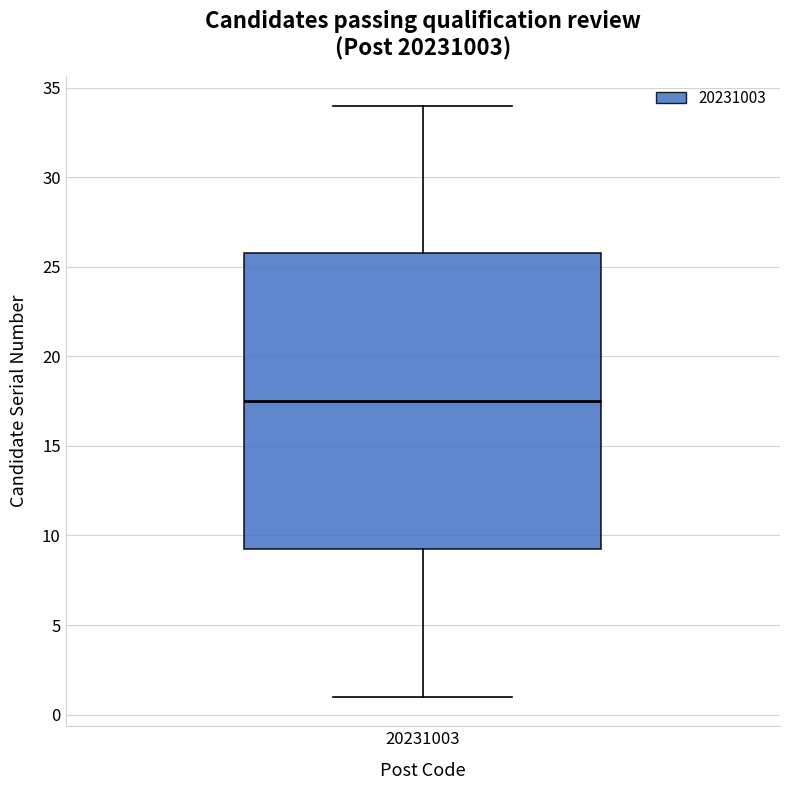

Transcribe this box plot: give where the median line is, the range the box spans, and where the two whiskers end, as read against the y-axis. The values are not printed on the chart, so give them approximately, as read against the axis.

median 17.5, box 9.5 to 26.0, whiskers 1.0 to 34.0